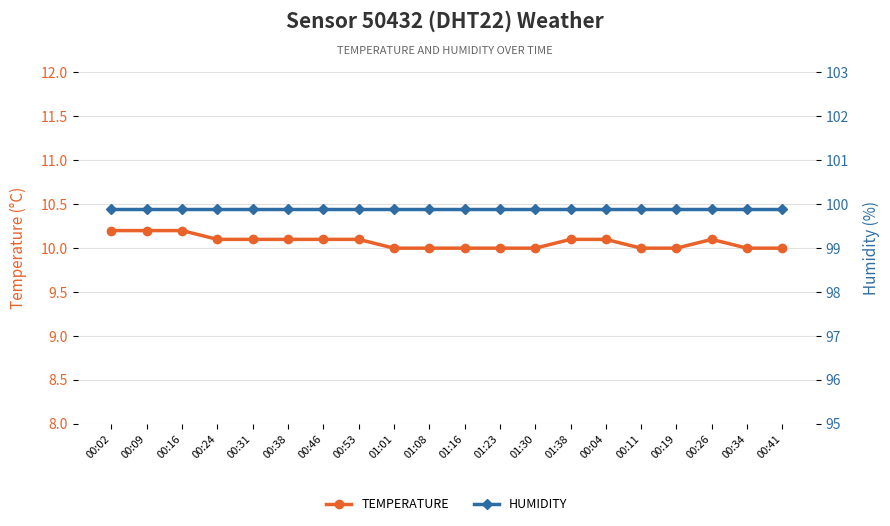

List the labels in order of HUMIDITY value, largest first.

00:02, 00:09, 00:16, 00:24, 00:31, 00:38, 00:46, 00:53, 01:01, 01:08, 01:16, 01:23, 01:30, 01:38, 00:04, 00:11, 00:19, 00:26, 00:34, 00:41